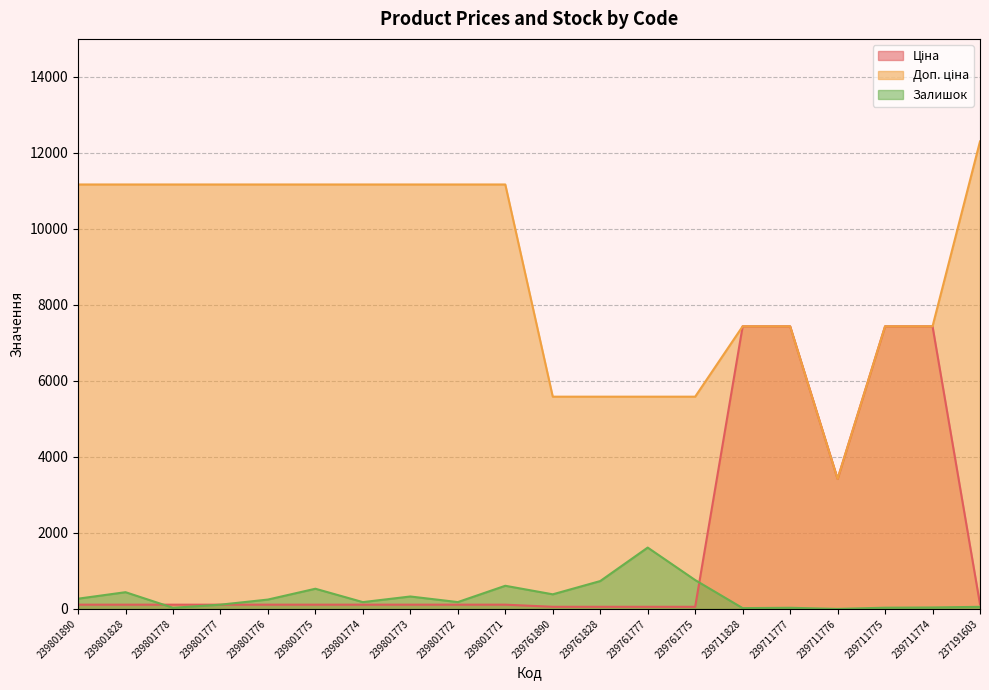

What is the average value of the Залишок series?

329.4